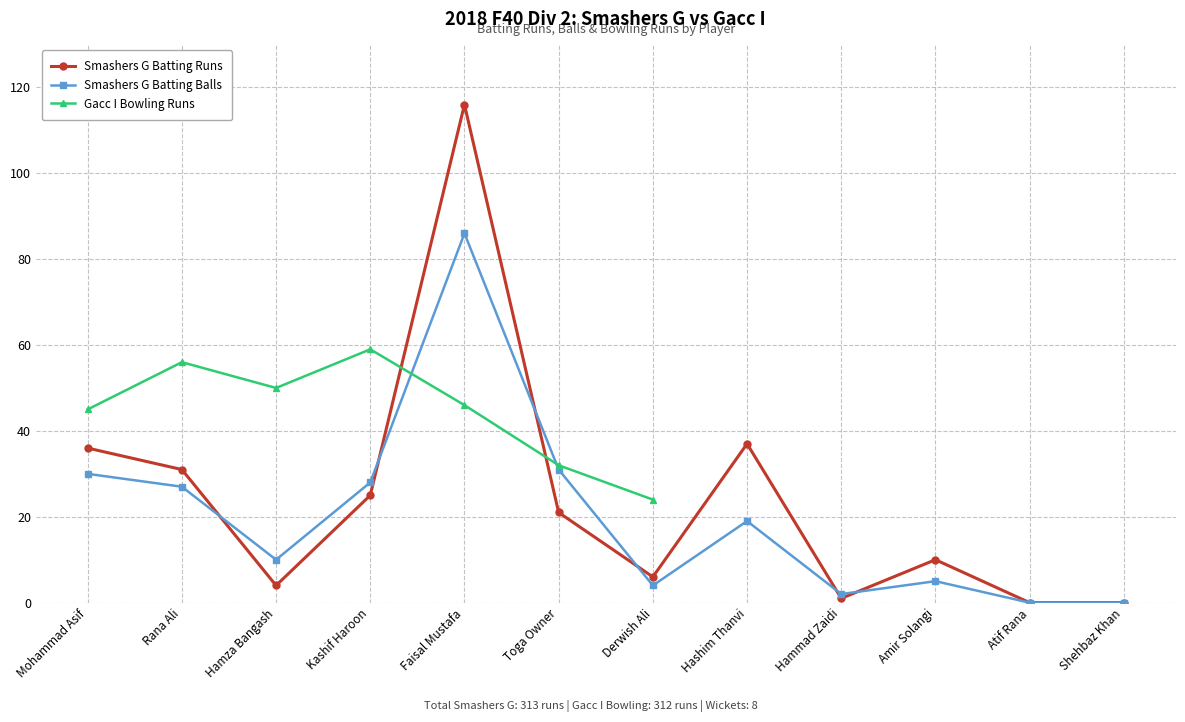

How many data points in Smashers G Batting Runs are above 21?

5